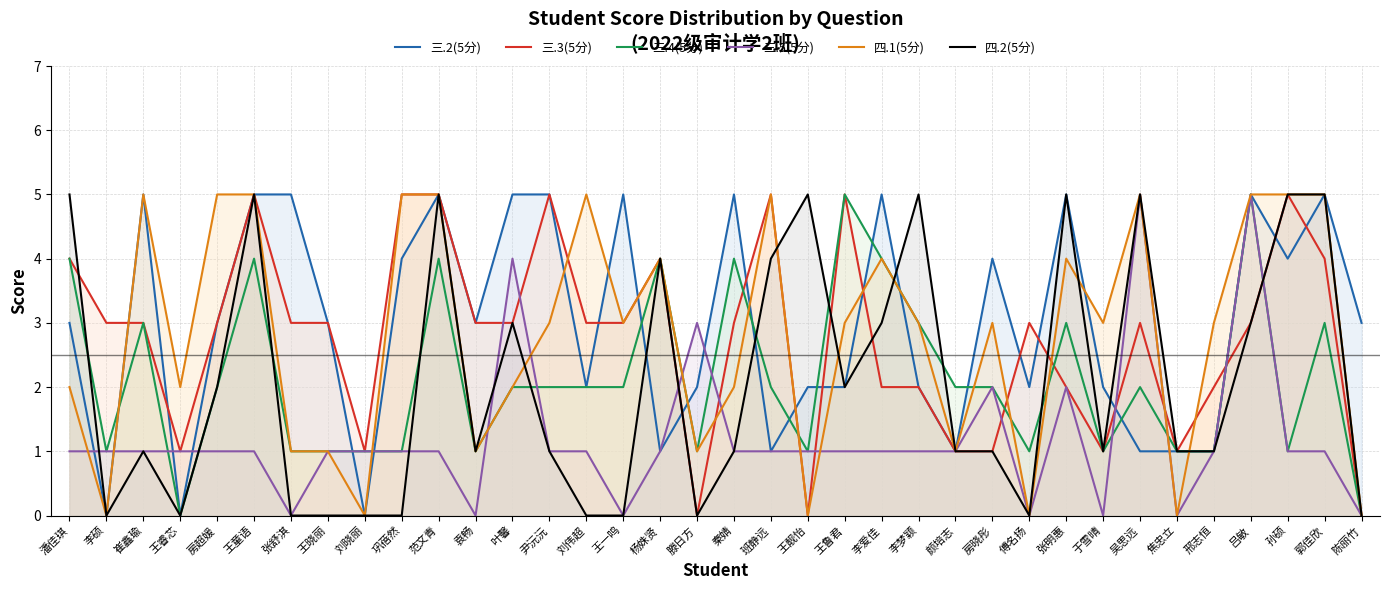

How many categories are shown in the chart?

36